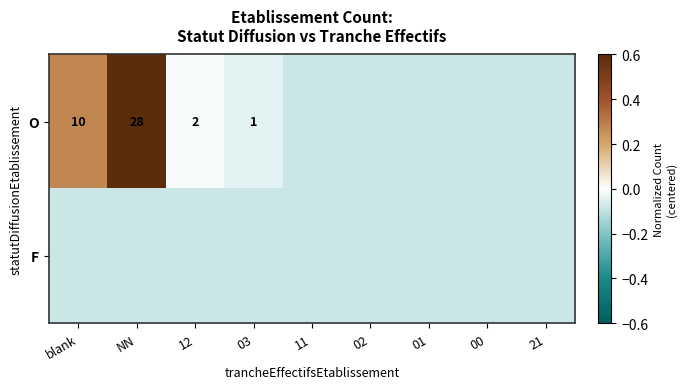

List the series in order of their overall mean, lowest first.

F, O